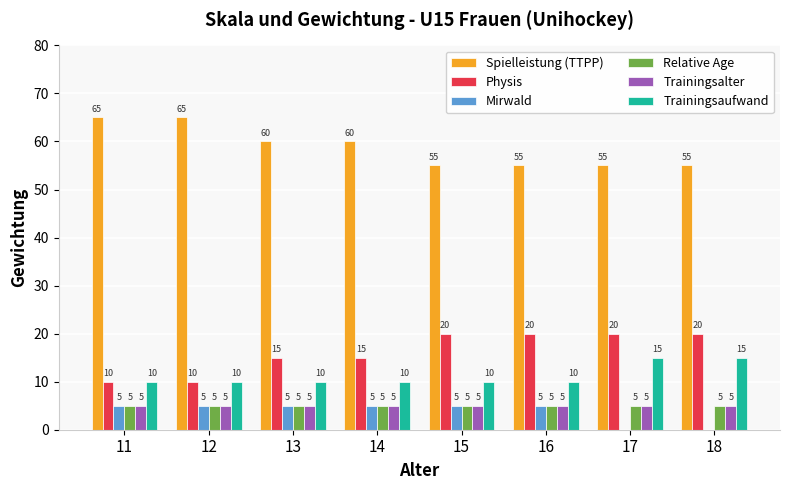

How many positive values does the Mirwald series have?

6